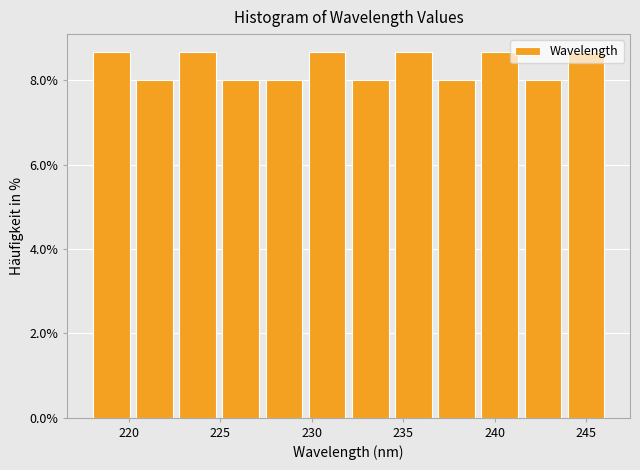

Reading left to right, transcribe this chart: for each bar, give the range it covers on the x-axis and its height. Neither the bar edges nor the heights are printed on the chart, so give them approximately, as read against the axes.

218.0 to 220.5: 8.6
220.5 to 223.0: 8.0
223.0 to 225.0: 8.6
225.0 to 227.5: 8.0
227.5 to 230.0: 8.0
230.0 to 232.0: 8.6
232.0 to 234.5: 8.0
234.5 to 237.0: 8.6
237.0 to 239.5: 8.0
239.5 to 241.5: 8.6
241.5 to 244.0: 8.0
244.0 to 246.5: 8.6